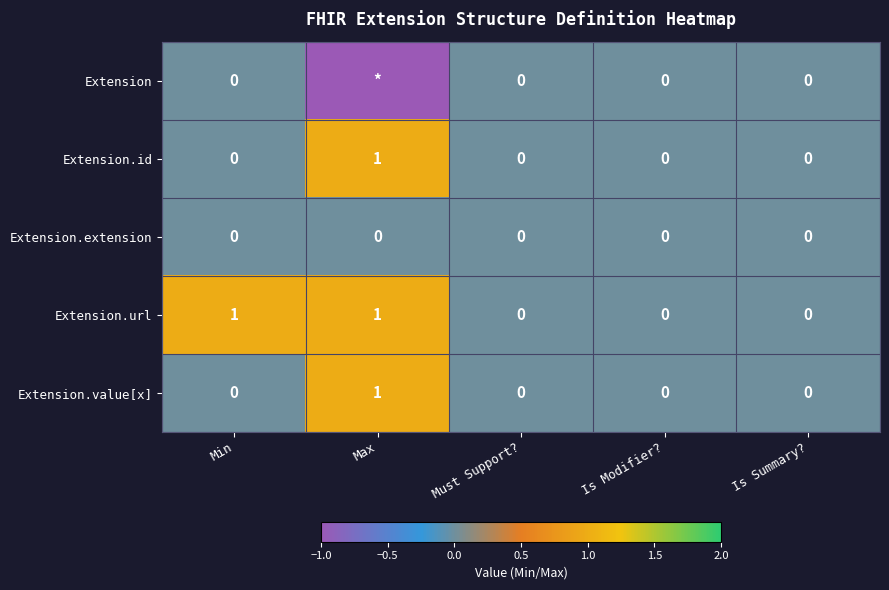

The Extension.id series shows 0 at Is Summary?. True or false?

True